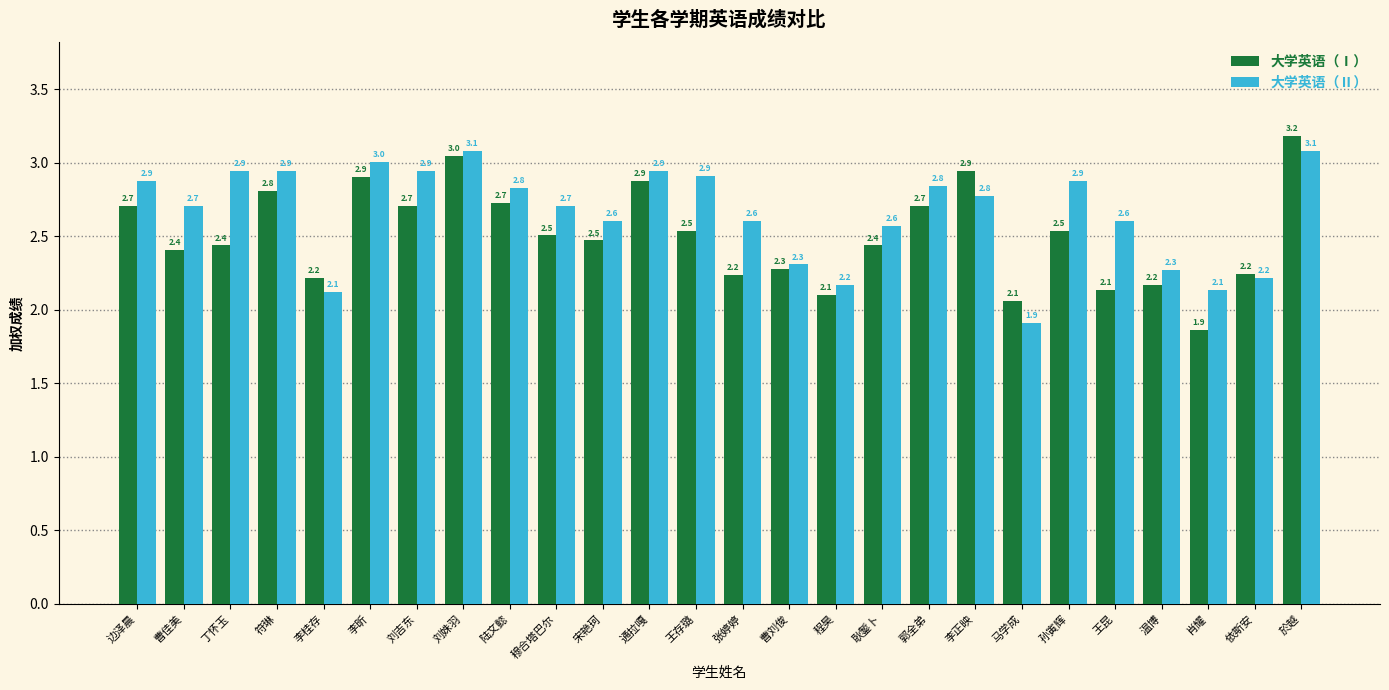

At which category is the sum across all series the highest?

於越